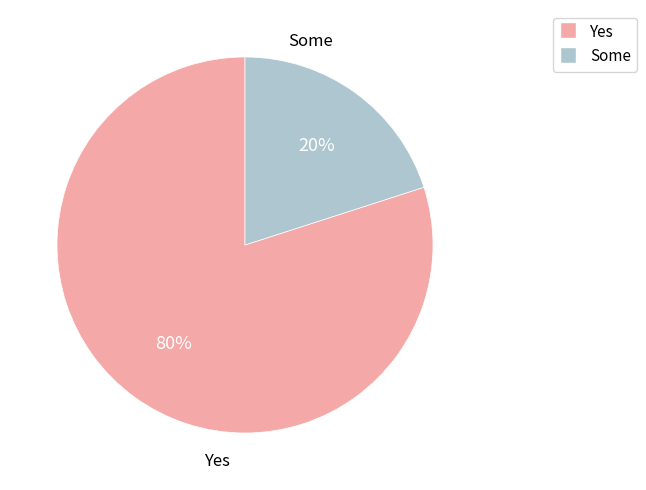

To the nearest percent, what is the difference between the Some and Yes slice percentages?

60%